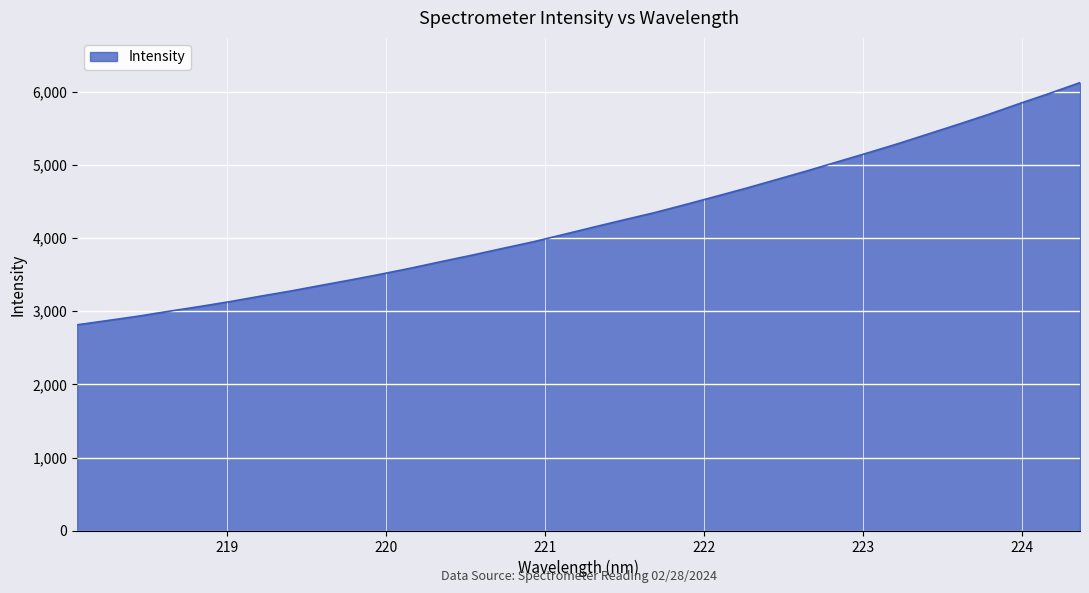

How many lines are shown in the chart?

1